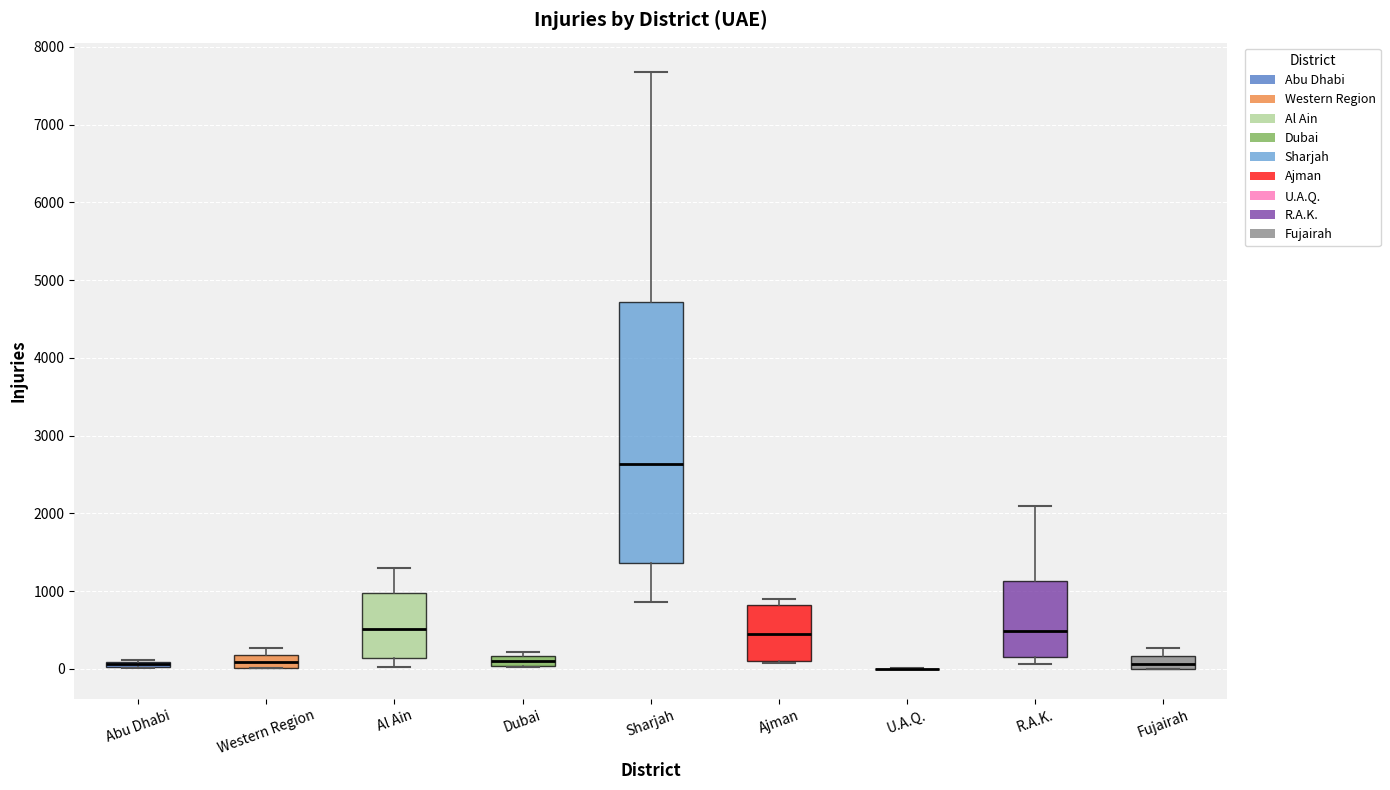

Which box is the tallest, from its lower edge to its upper edge?

Sharjah